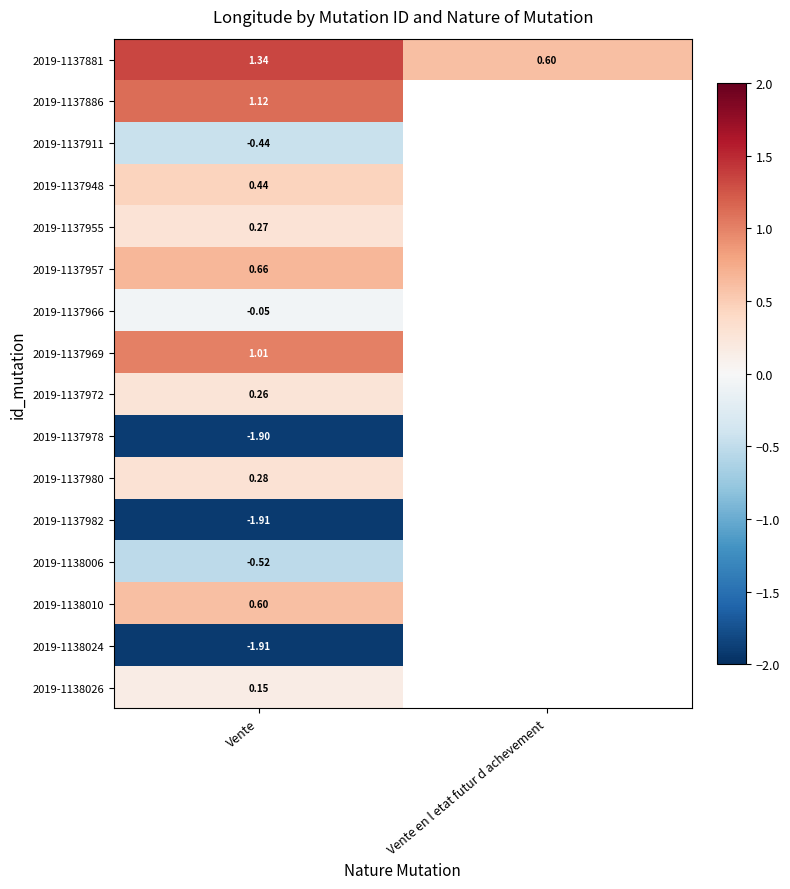

Which series has the largest range (max minus min)?

2019-1137881